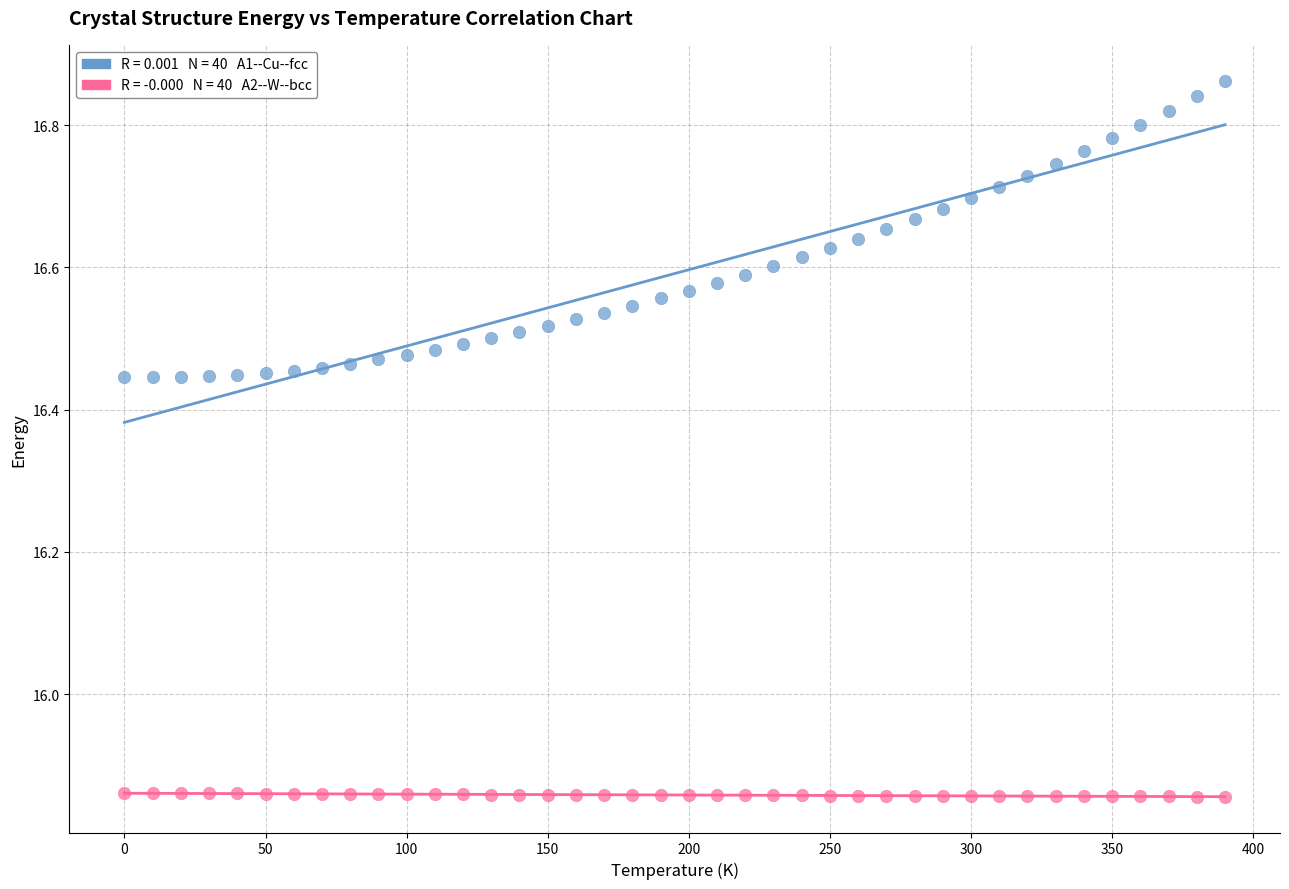

Across all data points, what is the range of X values (max minus min)?

390.0